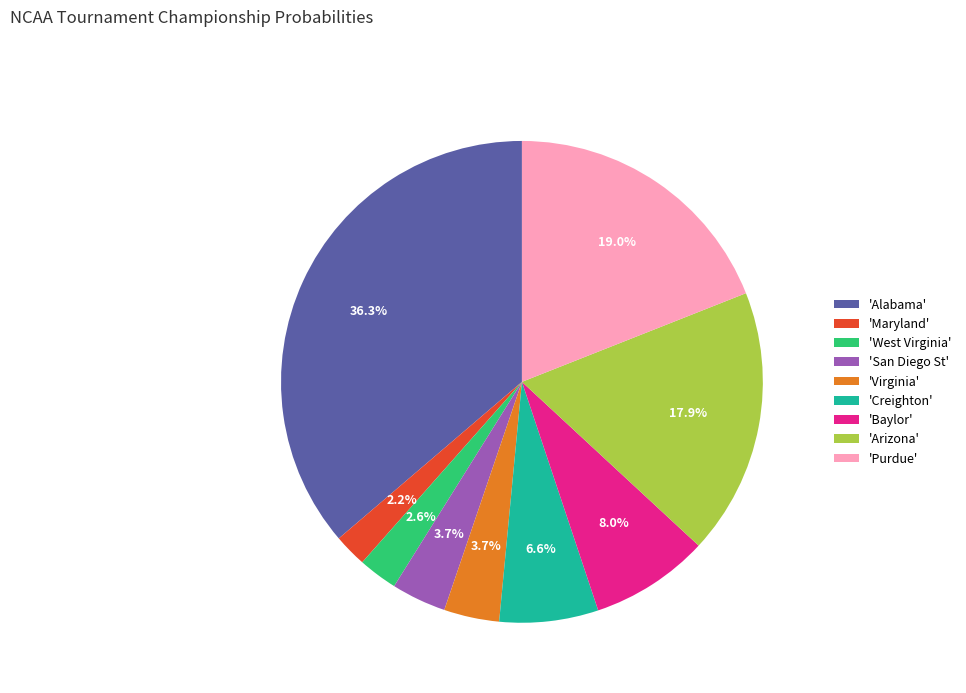

Which slice is the largest?

'Alabama'